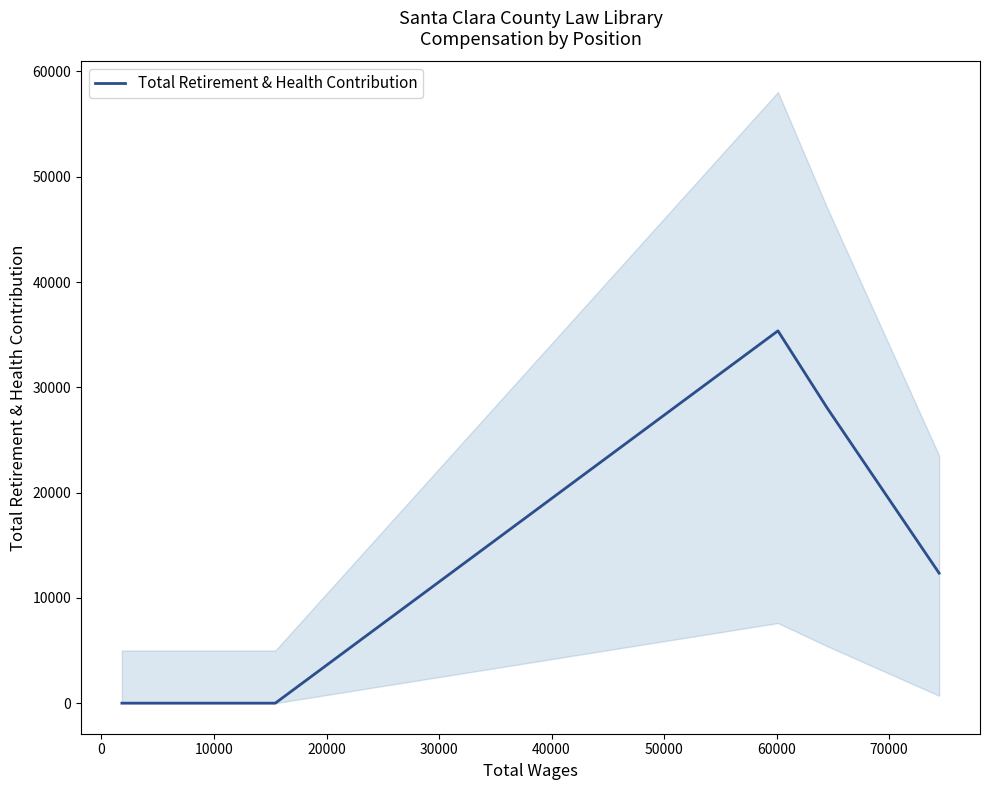

What is the maximum value for Total Retirement & Health Contribution?

35362